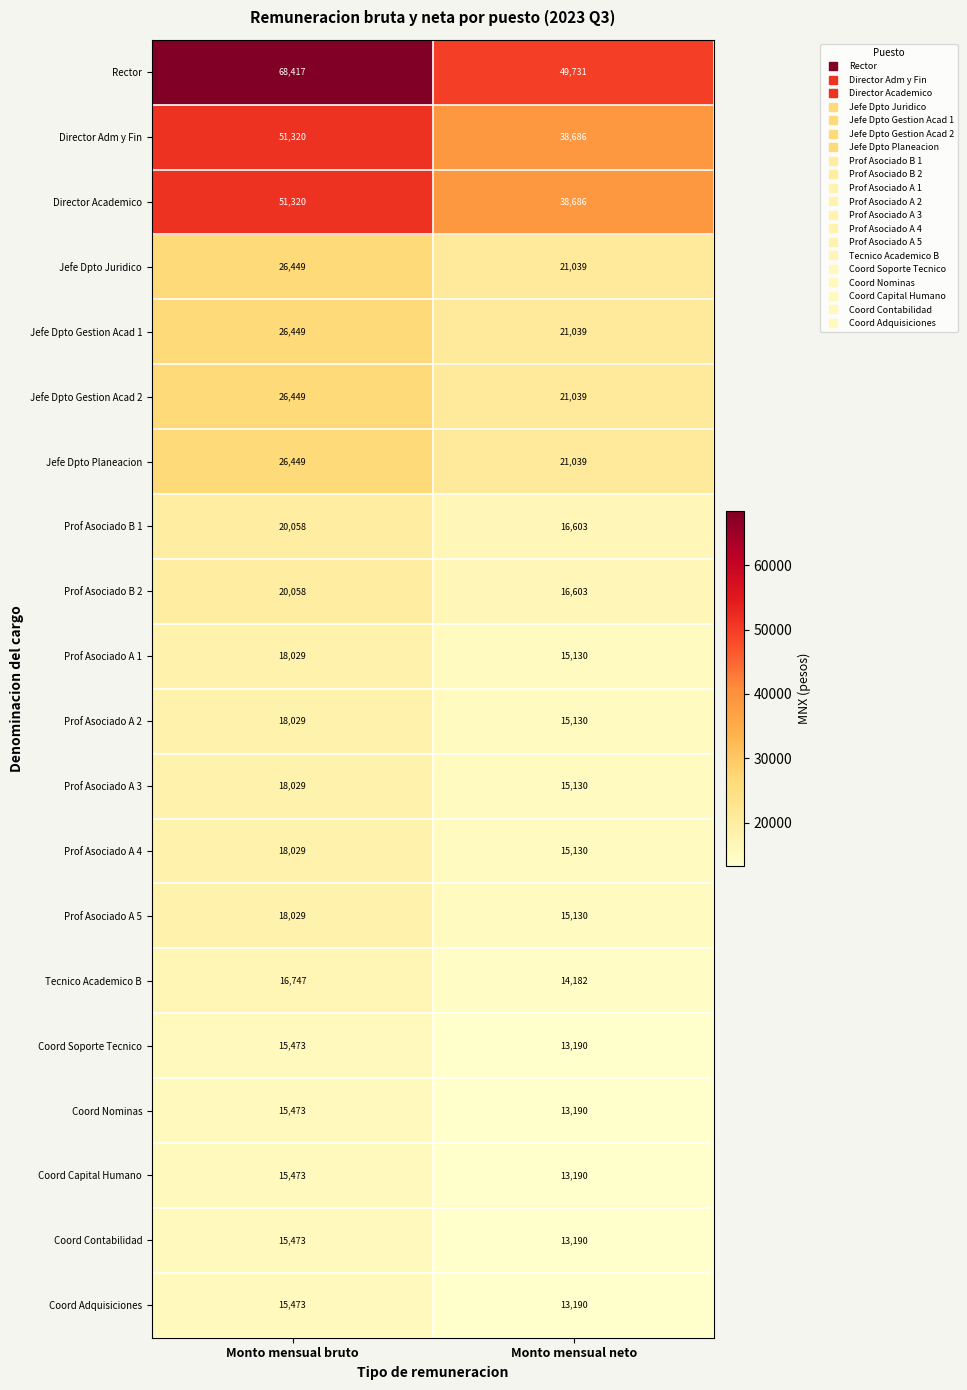

Which series has the largest total across all categories?

Rector